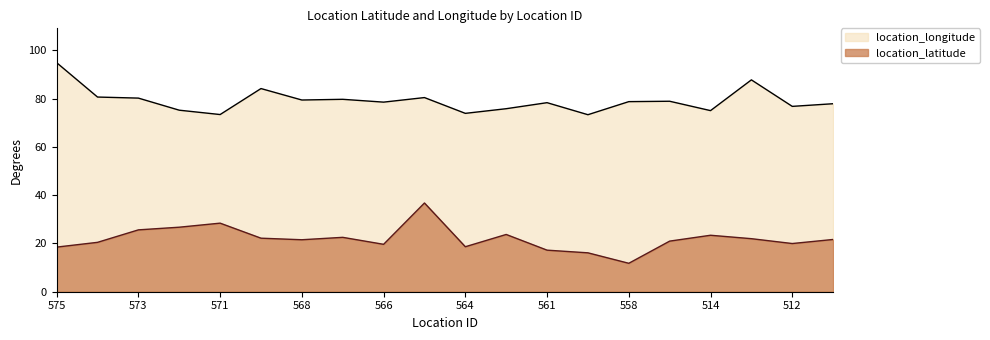

The value of location_latitude at 564 is 18.6. True or false?

True